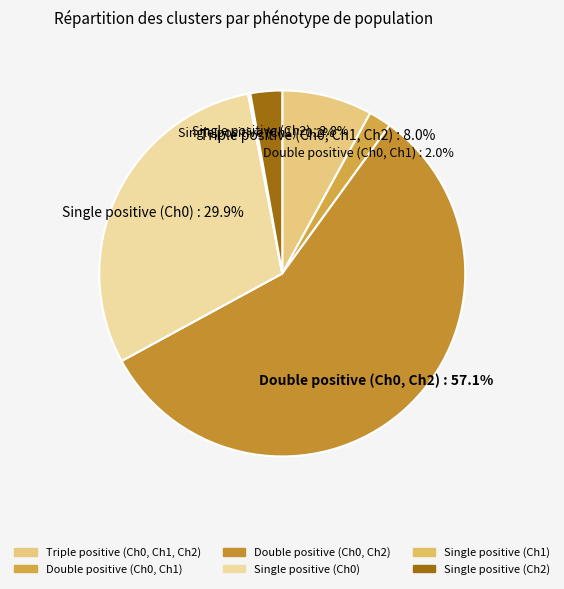

Which category has the biggest portion of the pie?

Double positive
(Ch0, Ch2)